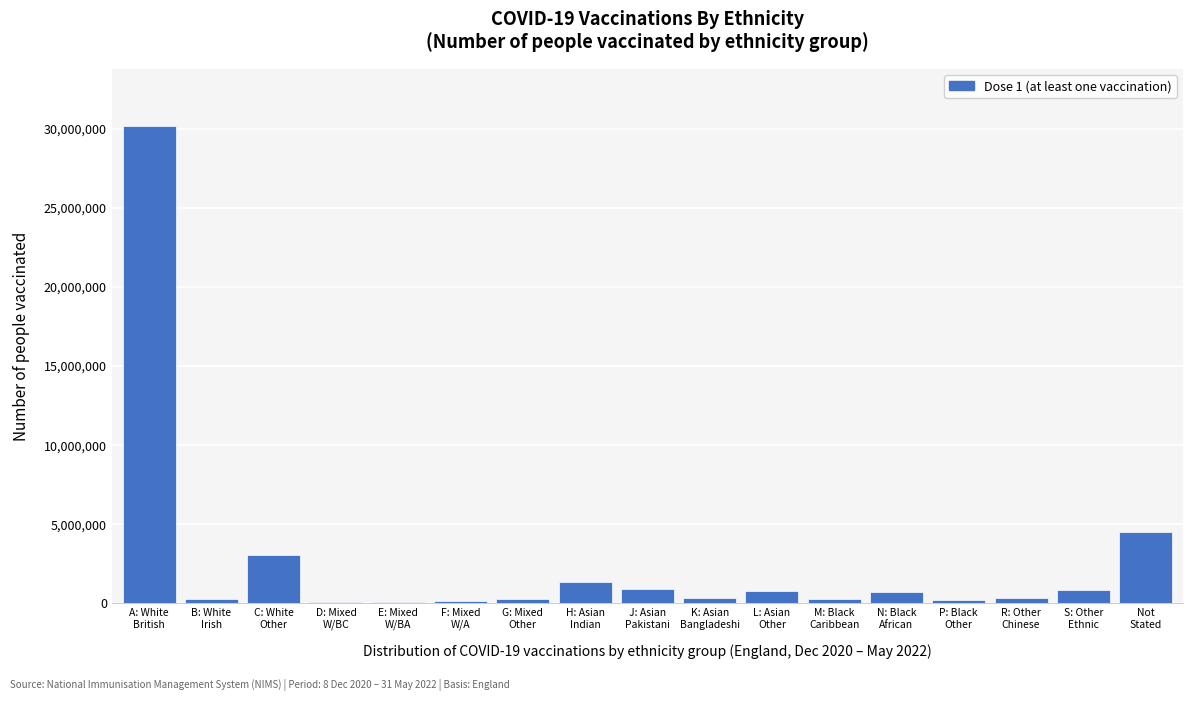

What is the greatest value displayed?

30162069